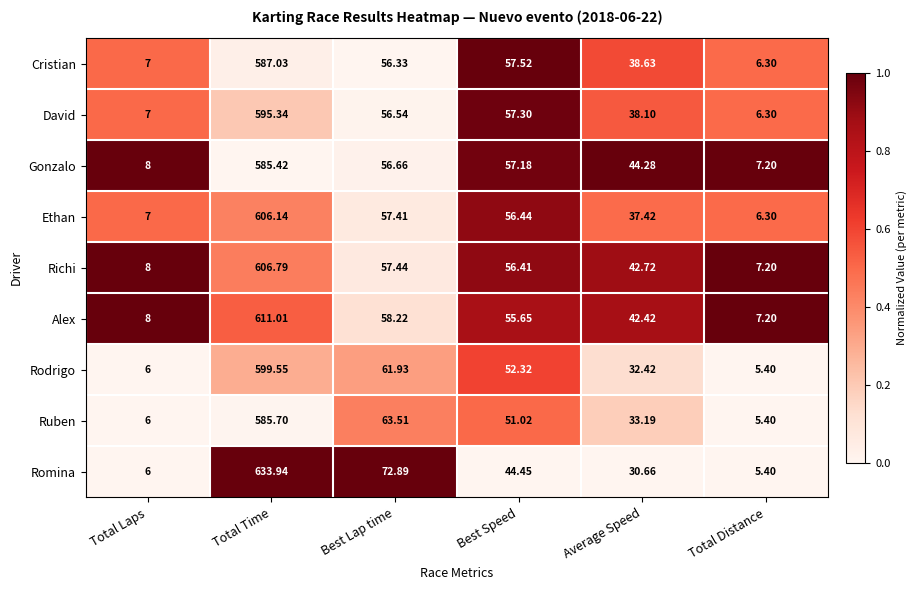

List the labels in order of Gonzalo value, smallest first.

Total Distance, Total Laps, Average Speed, Best Lap time, Best Speed, Total Time